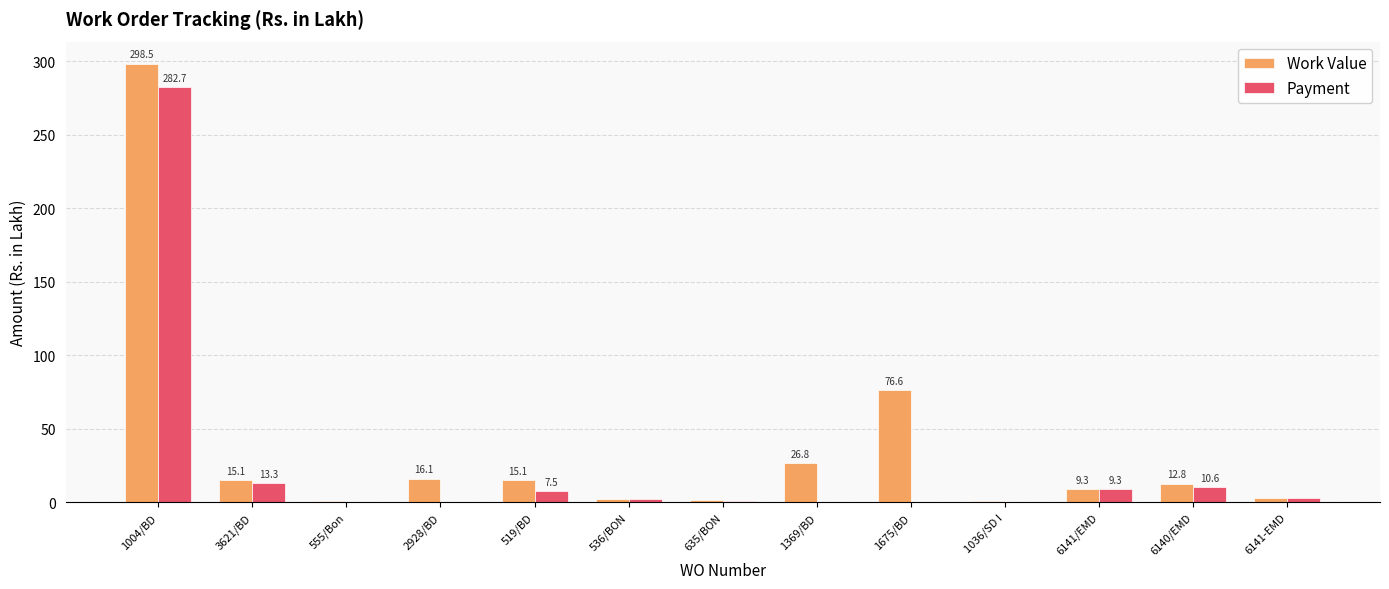

At which category is the sum across all series the highest?

1004/BD